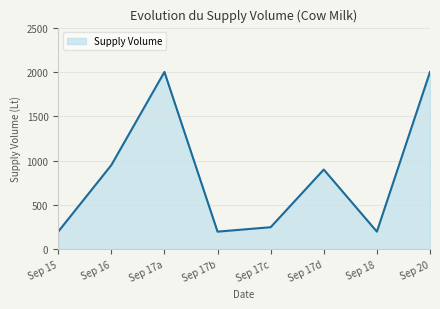

How many interior local valleys (lower than both neighbors) does the data have?

2